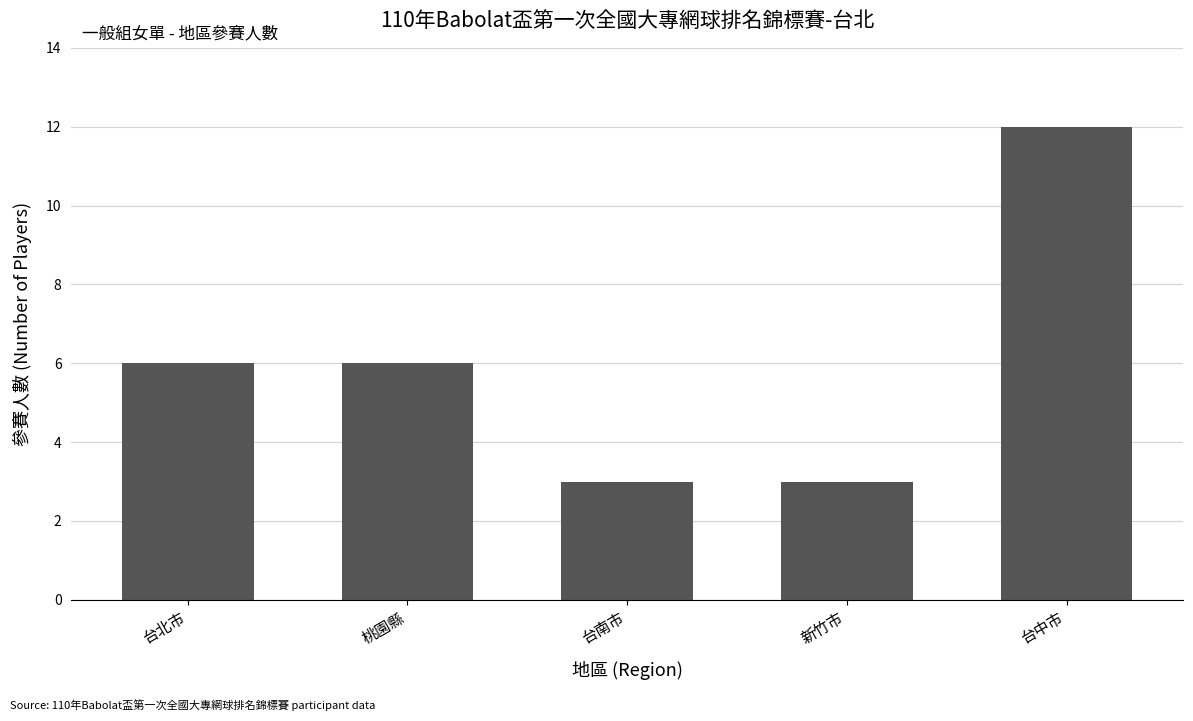

What is the difference between the second highest and second lowest values?

3